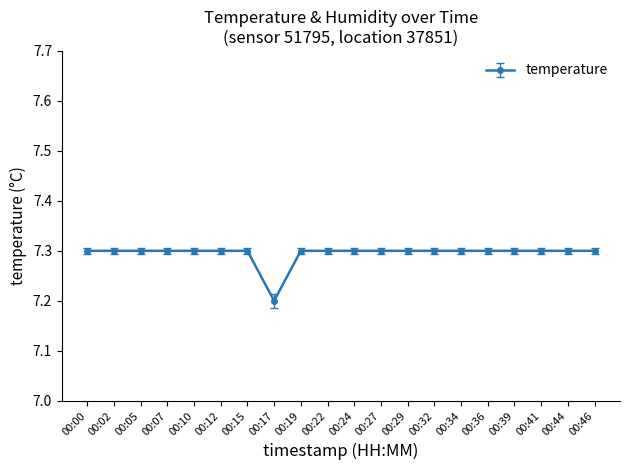

At which category does the chart reach its minimum across all series?

00:17